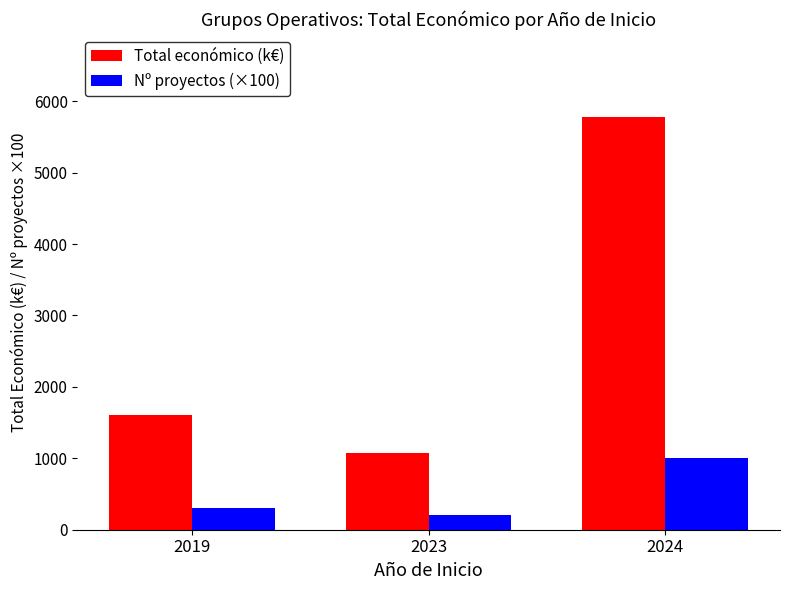

Reading right to left, list all the values displayed in this chart.

Total económico (k€): 5784.3	1069.5	1610.6
Nº proyectos (×100): 1000.0	200.0	300.0